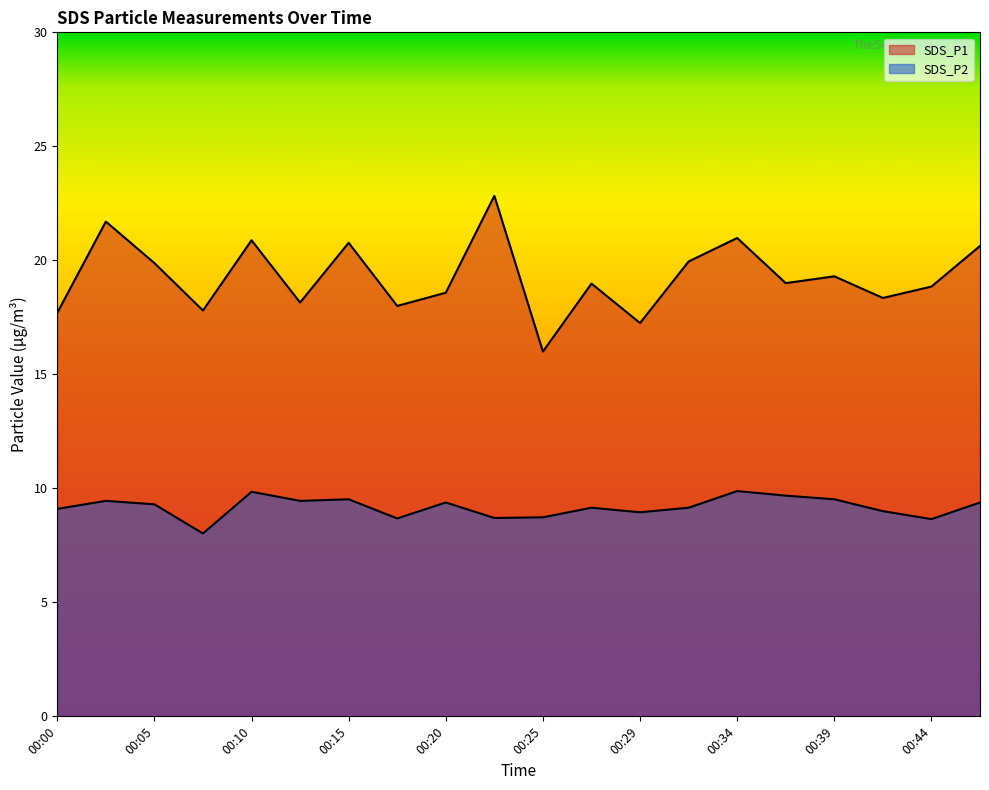

In SDS_P1, how many points are higher than both neighbors (excluding endpoints)?

7